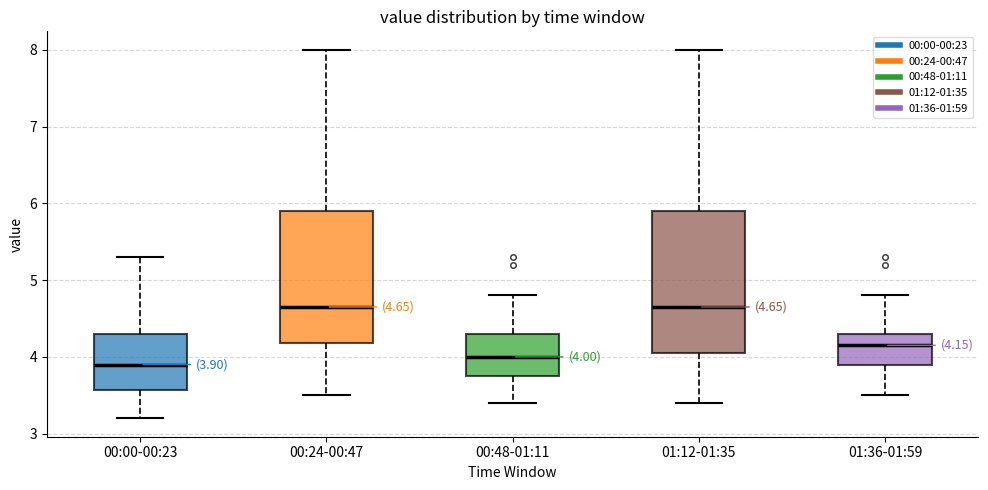

Comparing the boxes themselves (not the whiskers), which one is the tallest?

01:12-01:35